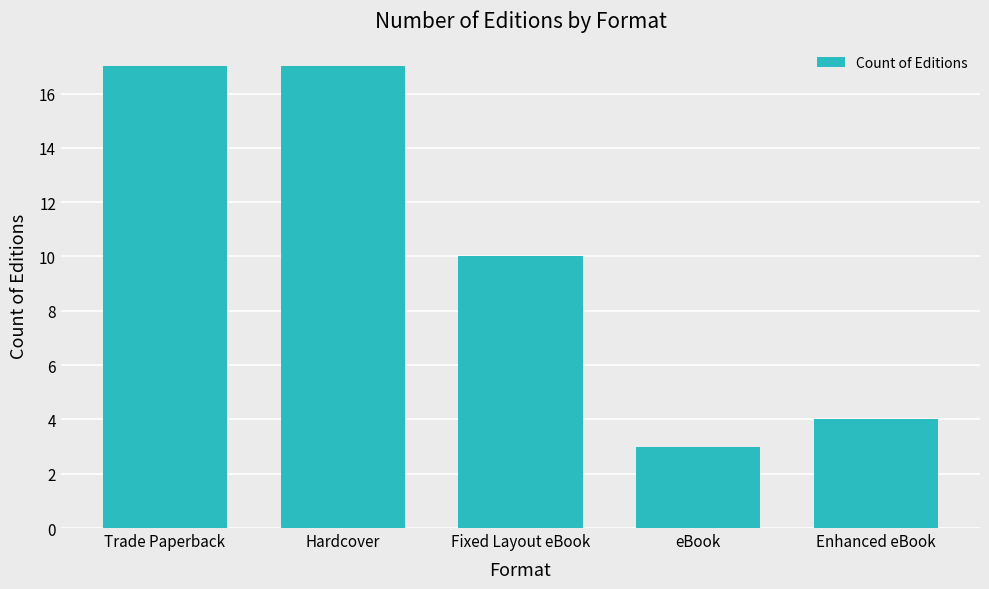

What is the change in value from Fixed Layout eBook to eBook?

-7